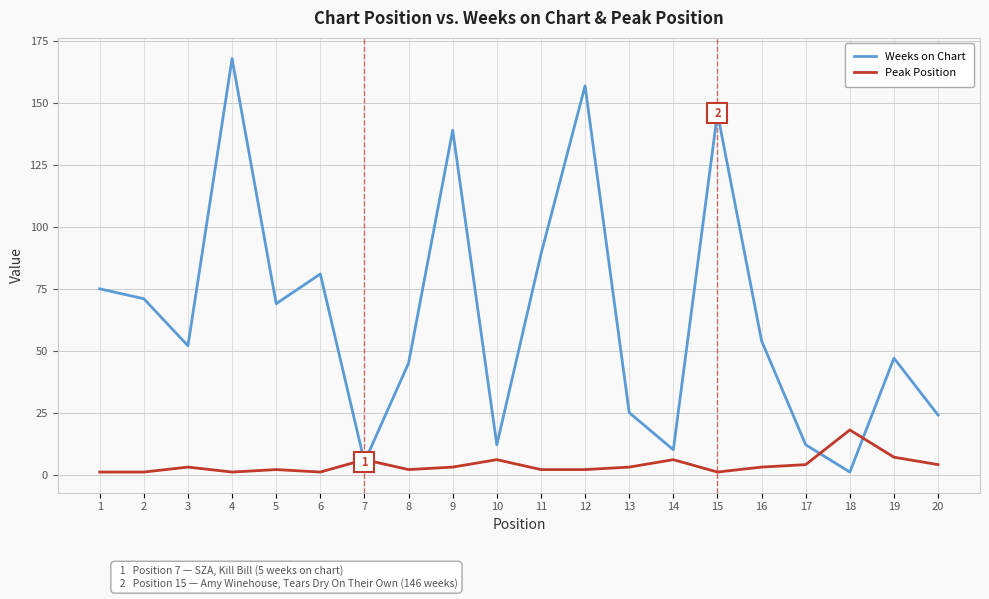

Reading right to left, what are all the values shown in this chart?

Weeks on Chart: 20=24	19=47	18=1	17=12	16=54	15=146	14=10	13=25	12=157	11=89	10=12	9=139	8=45	7=5	6=81	5=69	4=168	3=52	2=71	1=75
Peak Position: 20=4	19=7	18=18	17=4	16=3	15=1	14=6	13=3	12=2	11=2	10=6	9=3	8=2	7=6	6=1	5=2	4=1	3=3	2=1	1=1